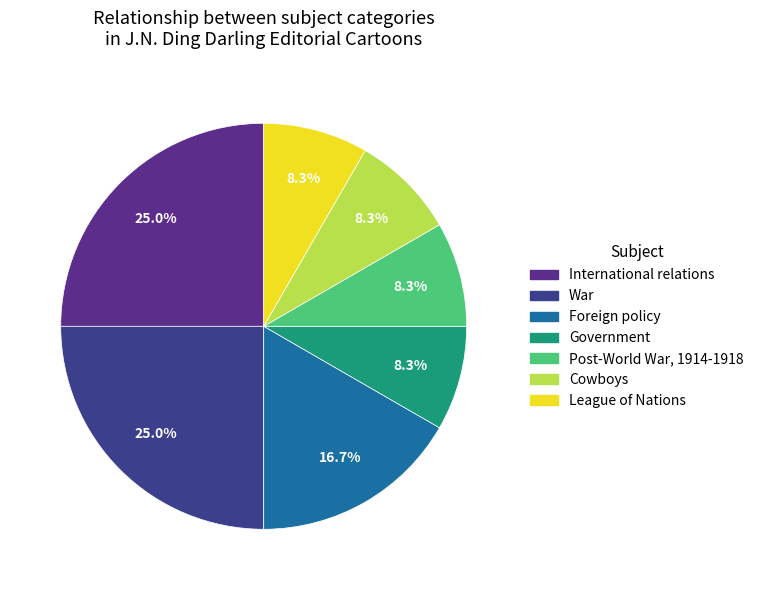

To the nearest percent, what is the average slice percentage?

14%